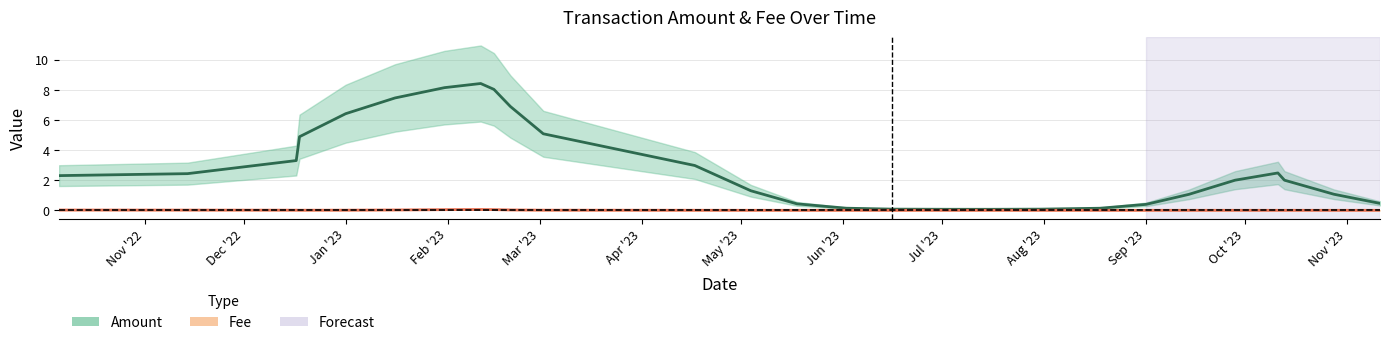

Rank the series by their maximum value, from lowest to highest.

Fee, Amount